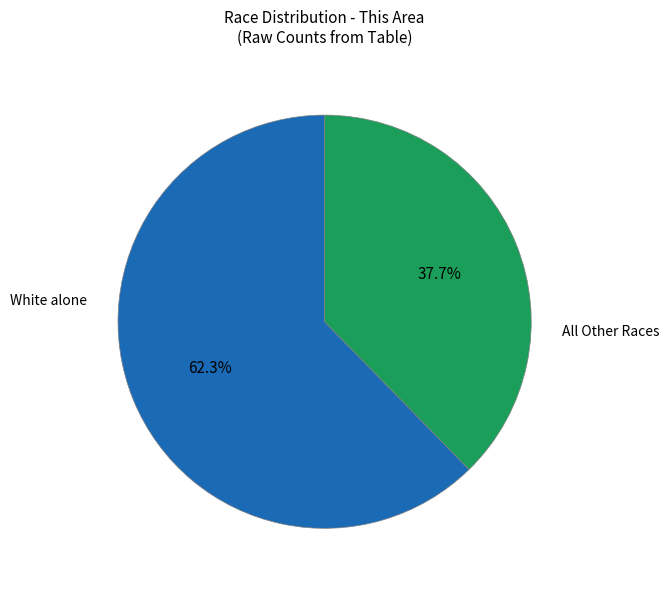

Does any single category account for the majority?

Yes